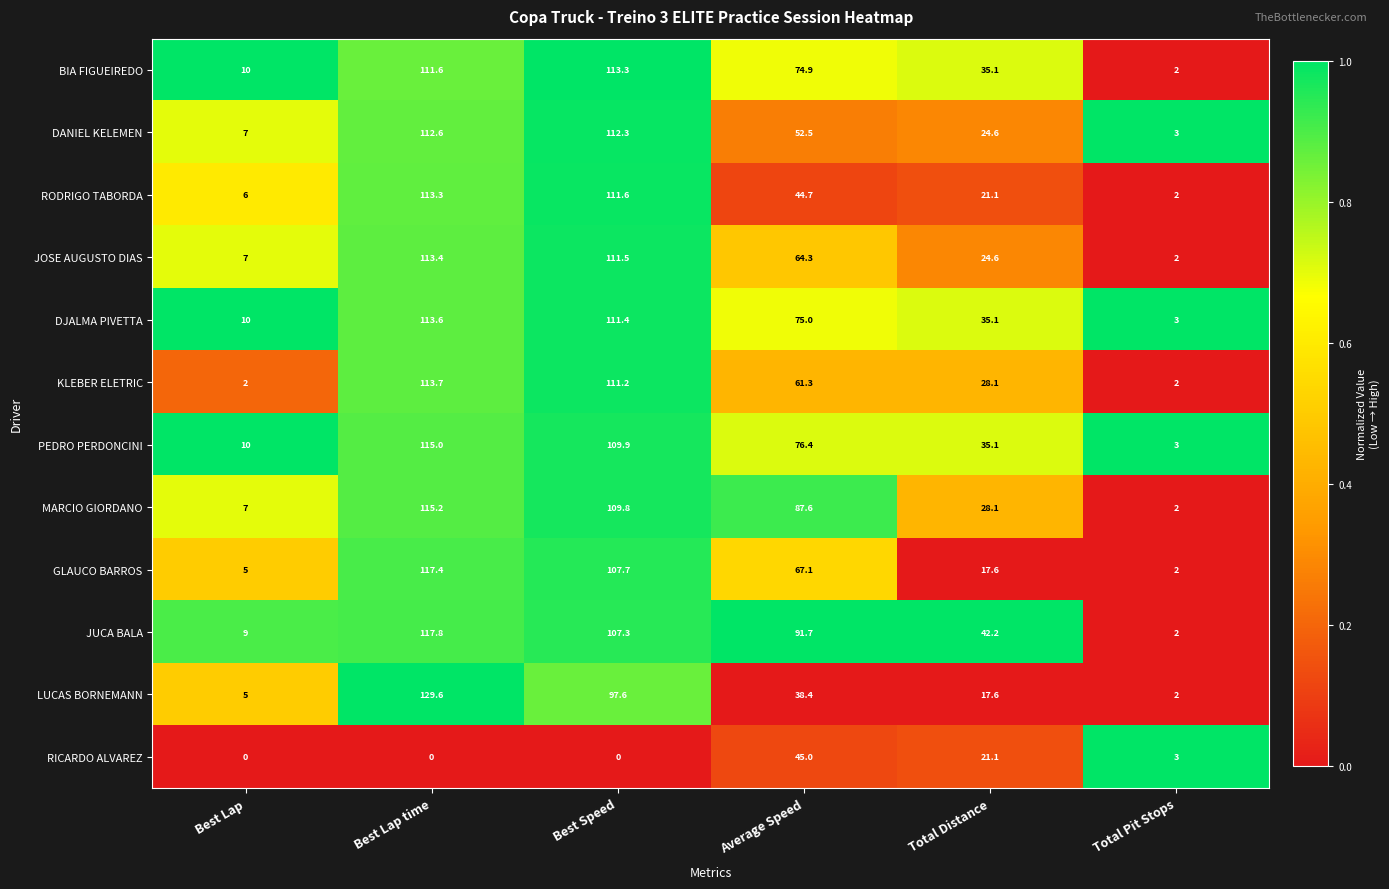

What is the maximum value for RODRIGO TABORDA?

113.3